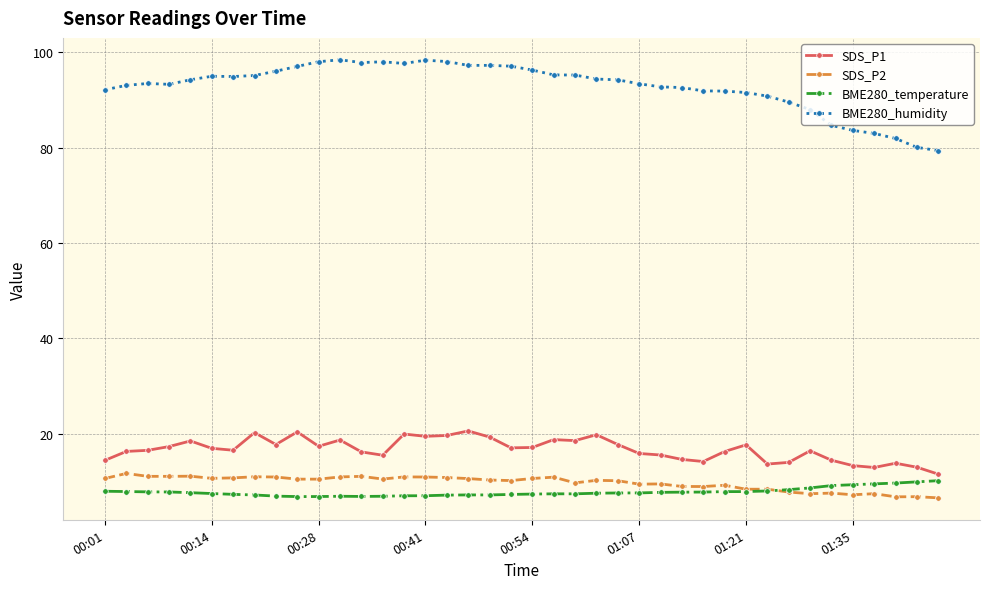

Which series has the widest spread of values?

BME280_humidity